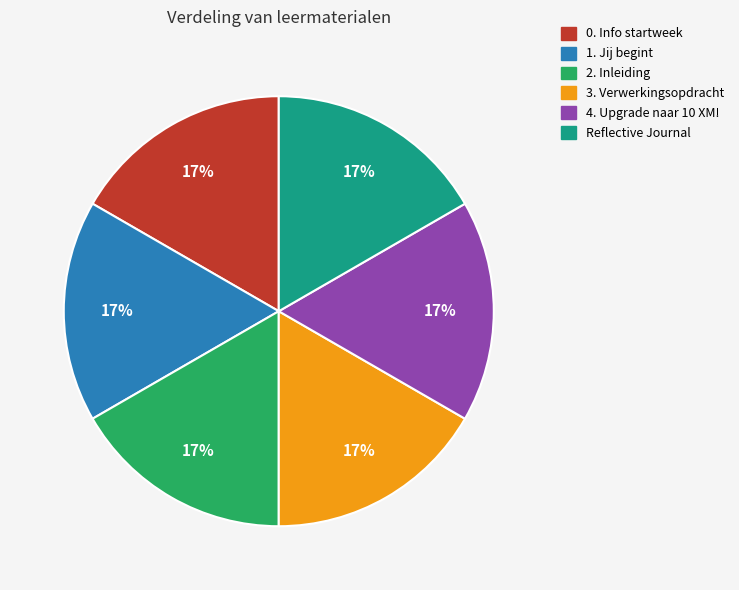

Is 4. Upgrade naar 10 XM! the majority of the pie?

No